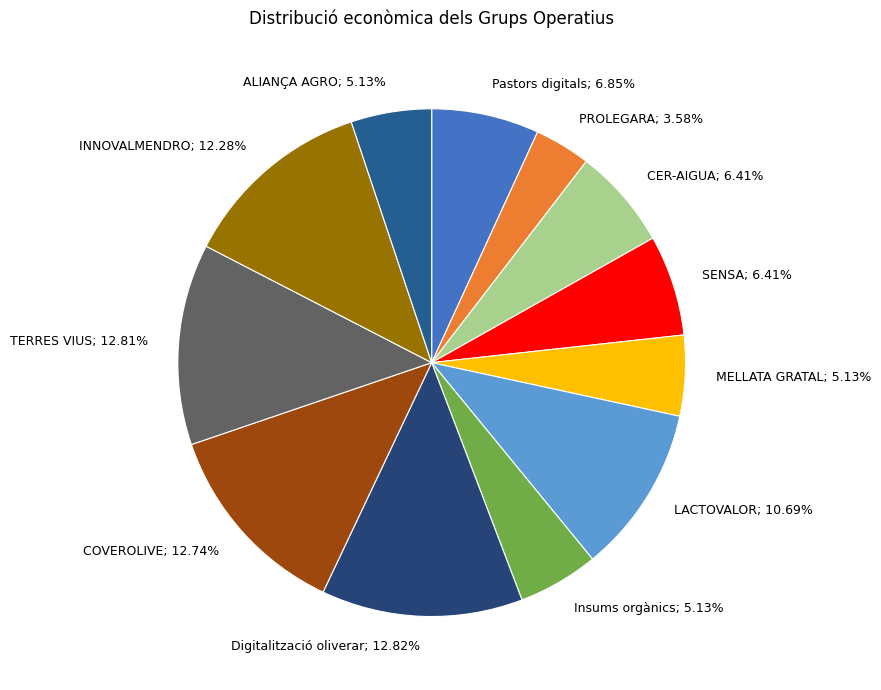

Between PROLEGARA and SENSA, which is larger?

SENSA